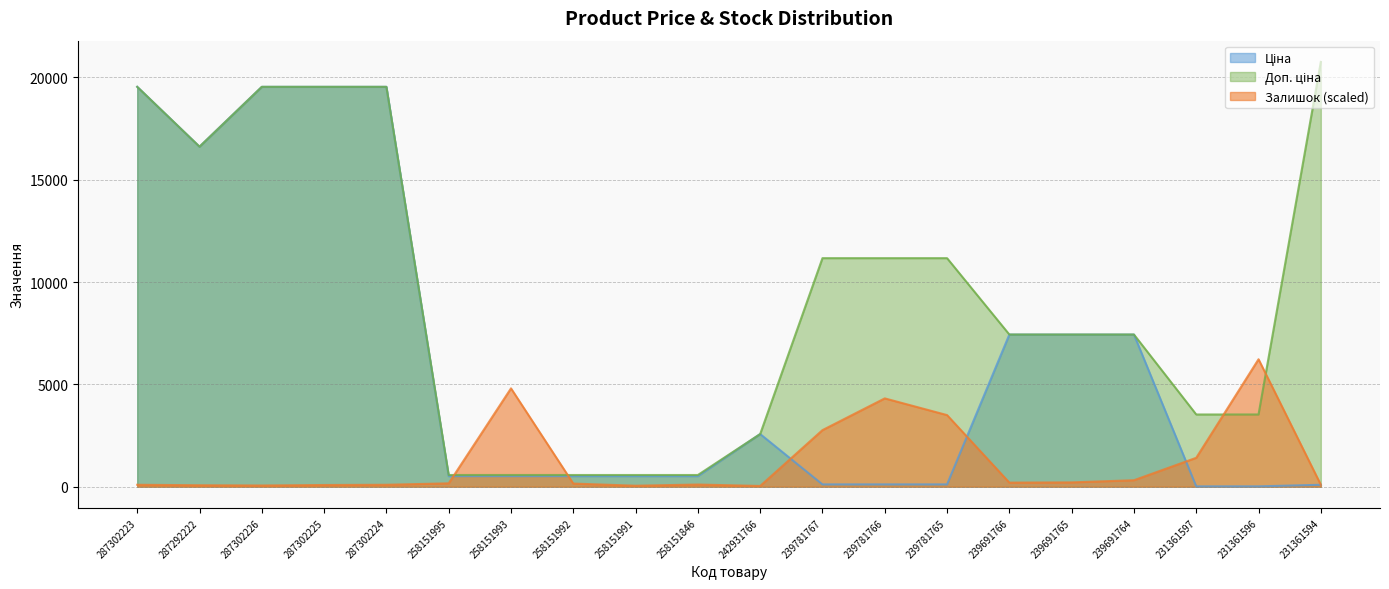

Where do Залишок and Доп. ціна first cross each other?

258151995 and 258151993